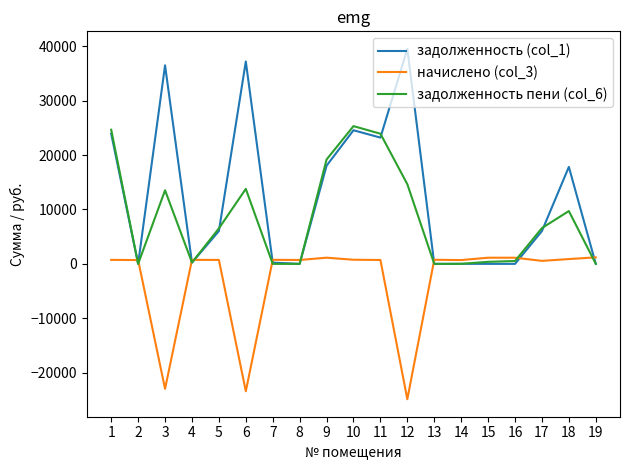

At which label does задолженность пени (col_6) reach its peak?

10